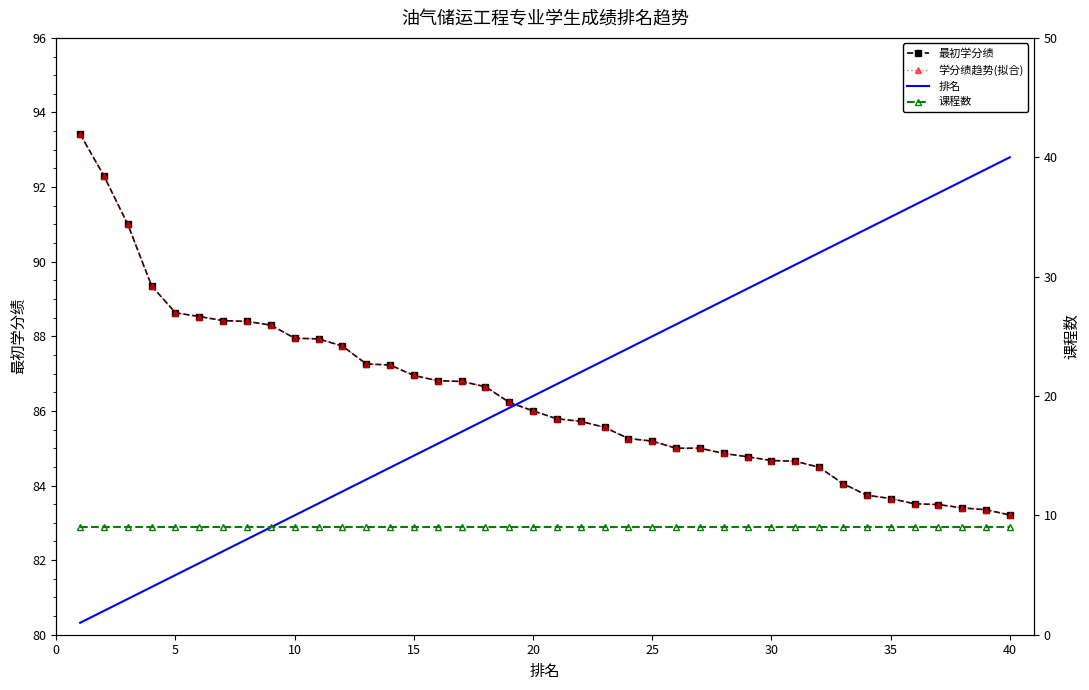

Is it true that 最初学分绩 equals 43.1 at 15?

False